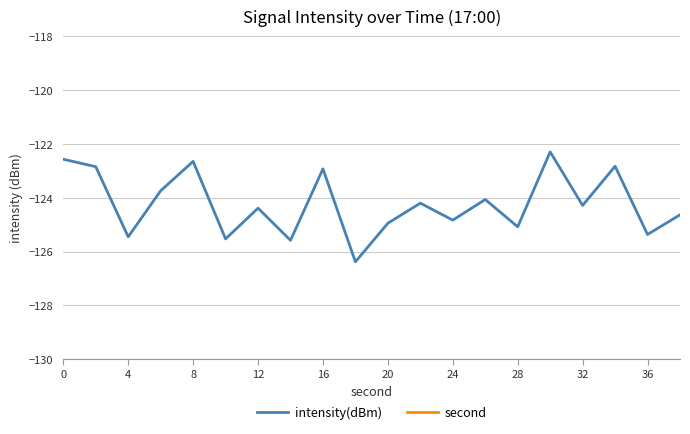

True or false: intensity(dBm) has a value of -204.6 at 32.

False